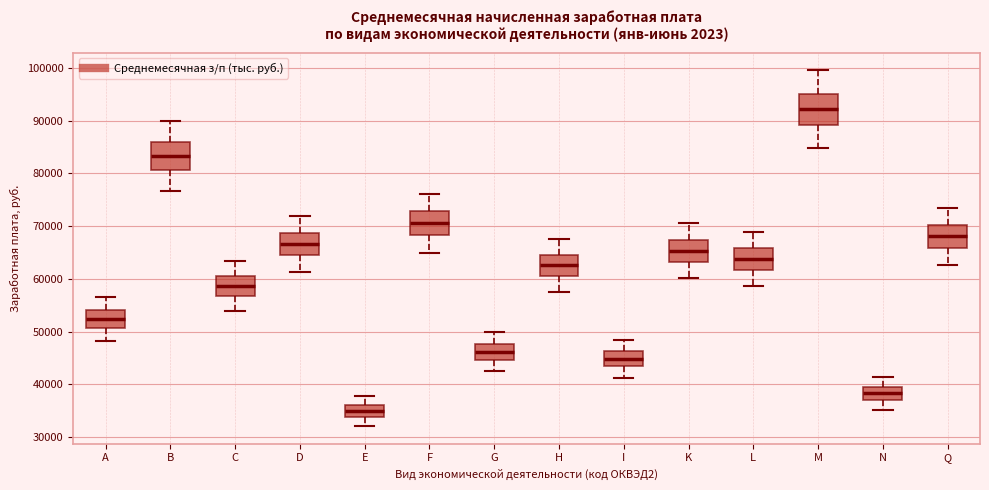

Where does the lower whisker of the box for B end on the y-axis? The values are not printed on the chart, so give them approximately, as read against the axis.

77000